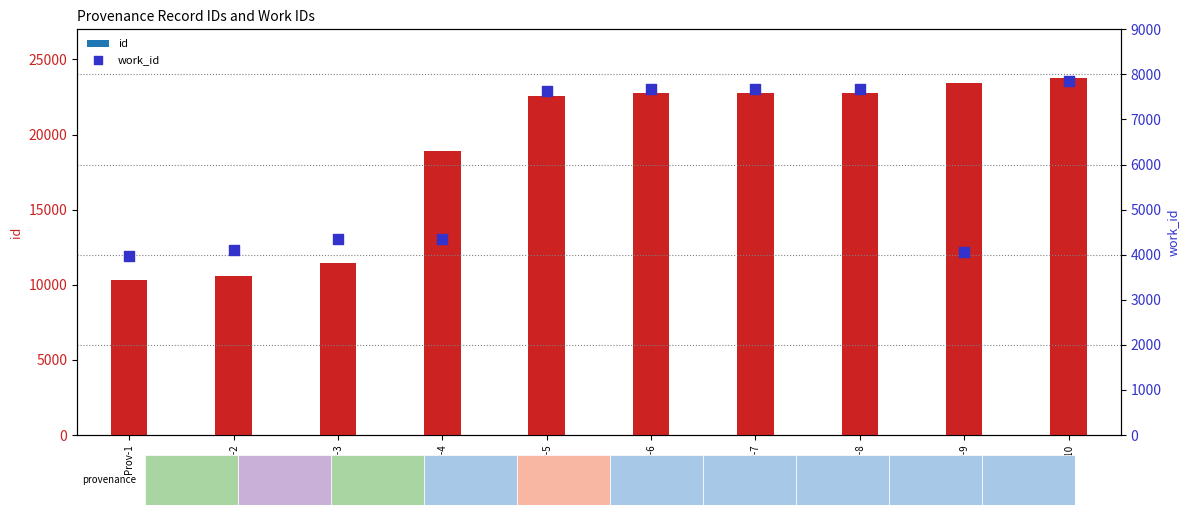

Which series has the largest Y range (max minus min)?

id